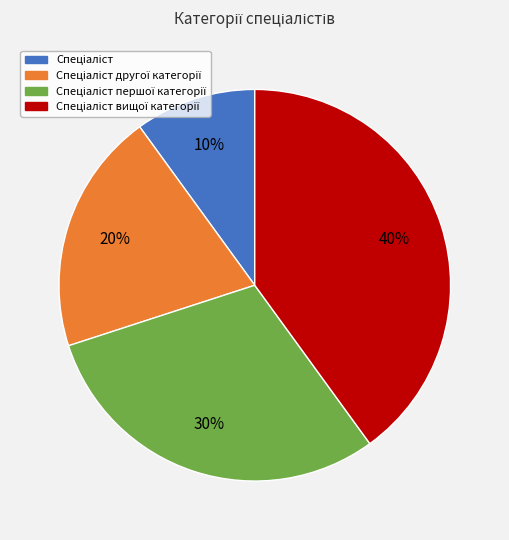

Is there a majority slice in this chart?

No